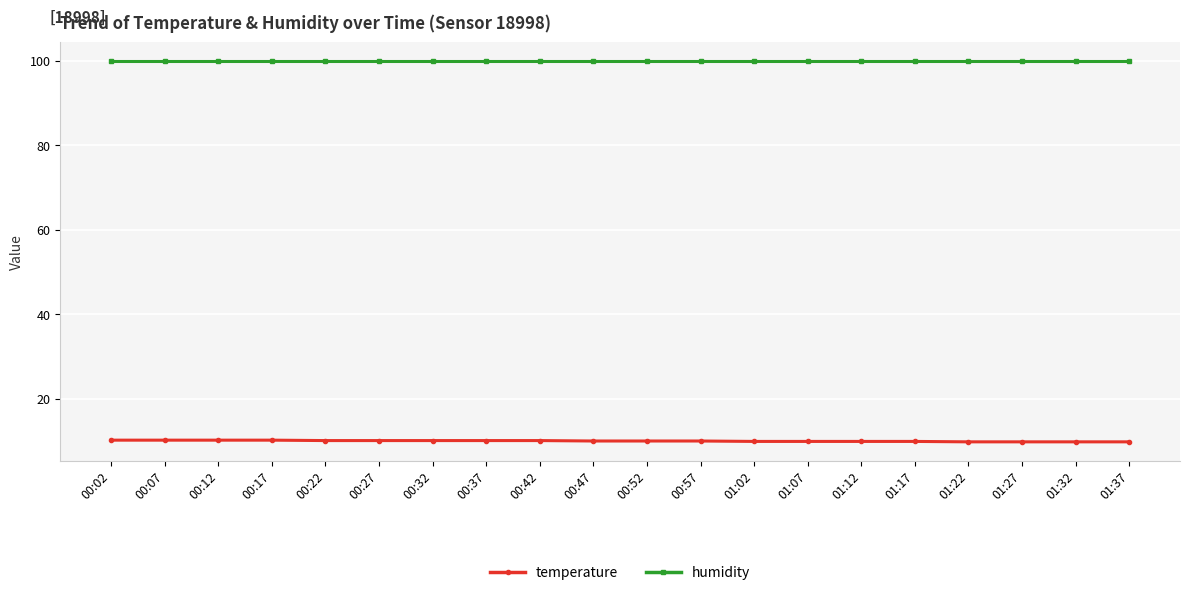

True or false: humidity has a value of 63.7 at 00:37.

False